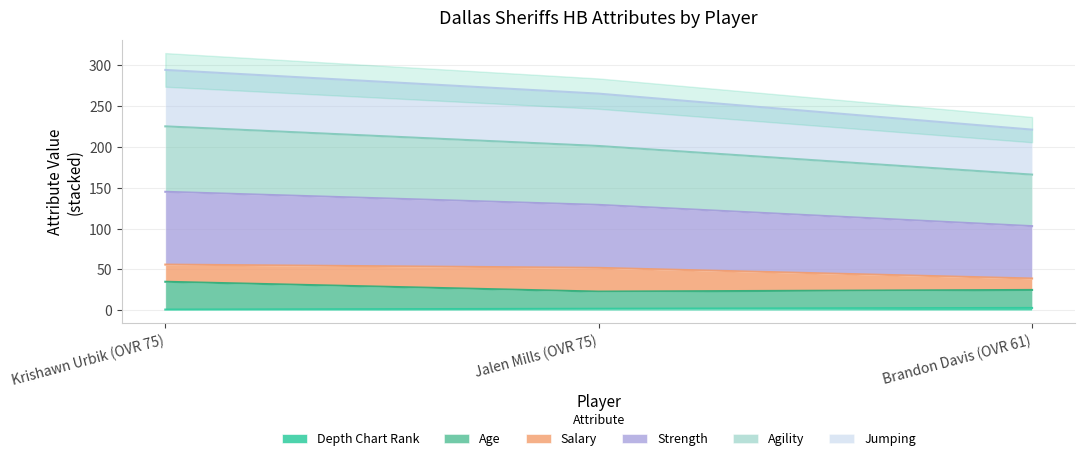

What is the smallest value displayed?

1